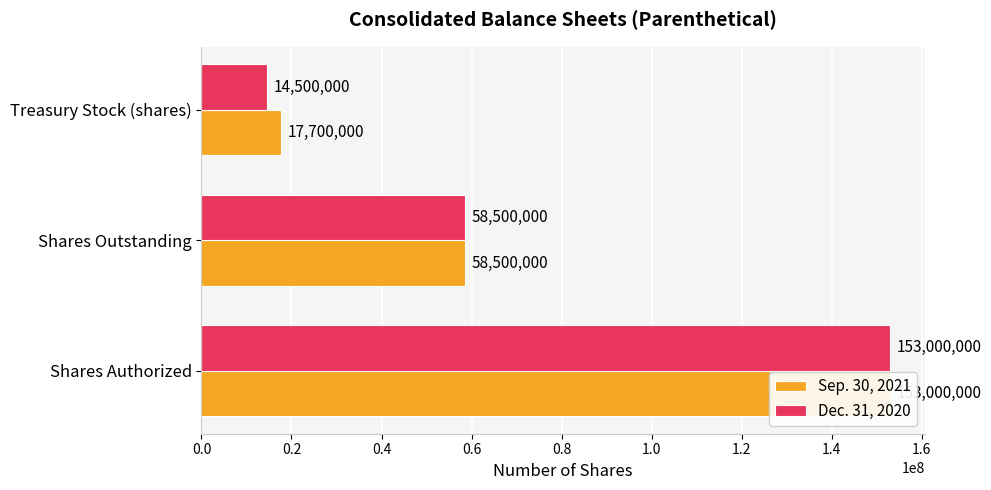

Reading left to right, extract all data points from this chart.

Sep. 30, 2021: 153000000	58500000	17700000
Dec. 31, 2020: 153000000	58500000	14500000